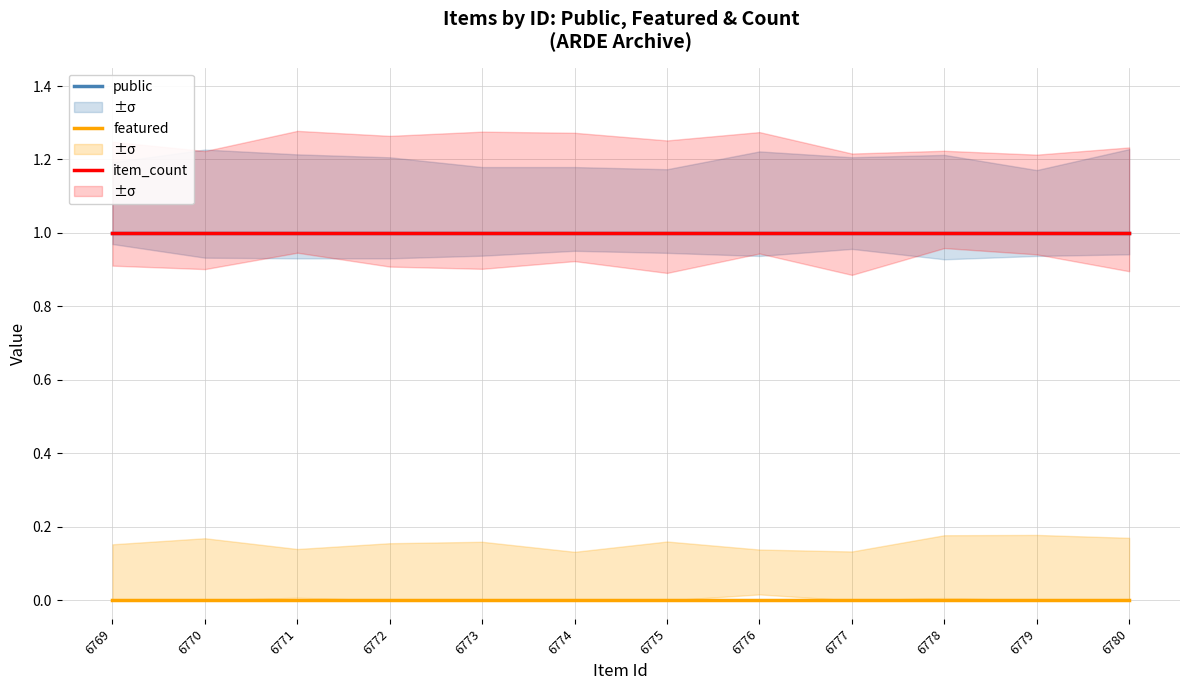

What are all the series names shown in the legend?

public, featured, item_count